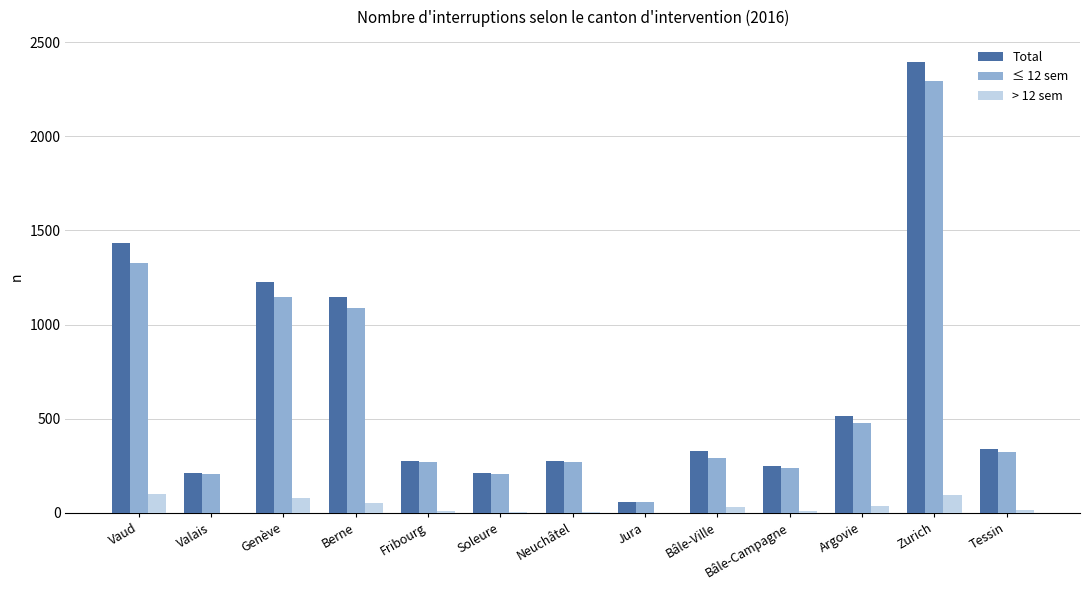

Are the bars grouped side by side (vs. stacked)?

Yes